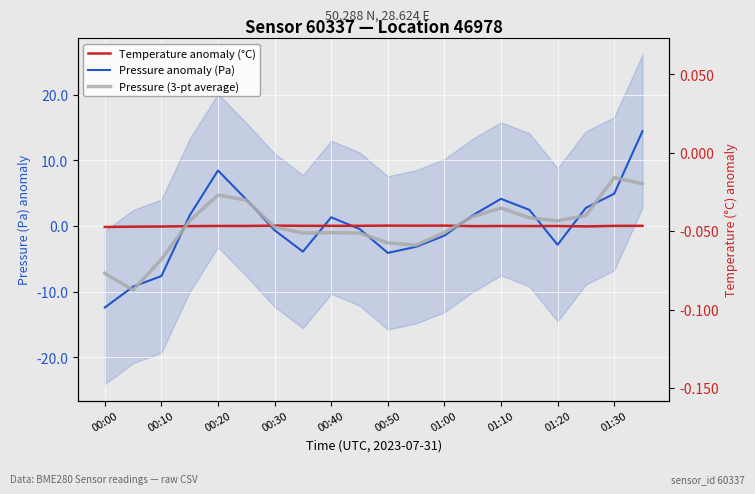

At how many categories does at least one series exceed -7?

20